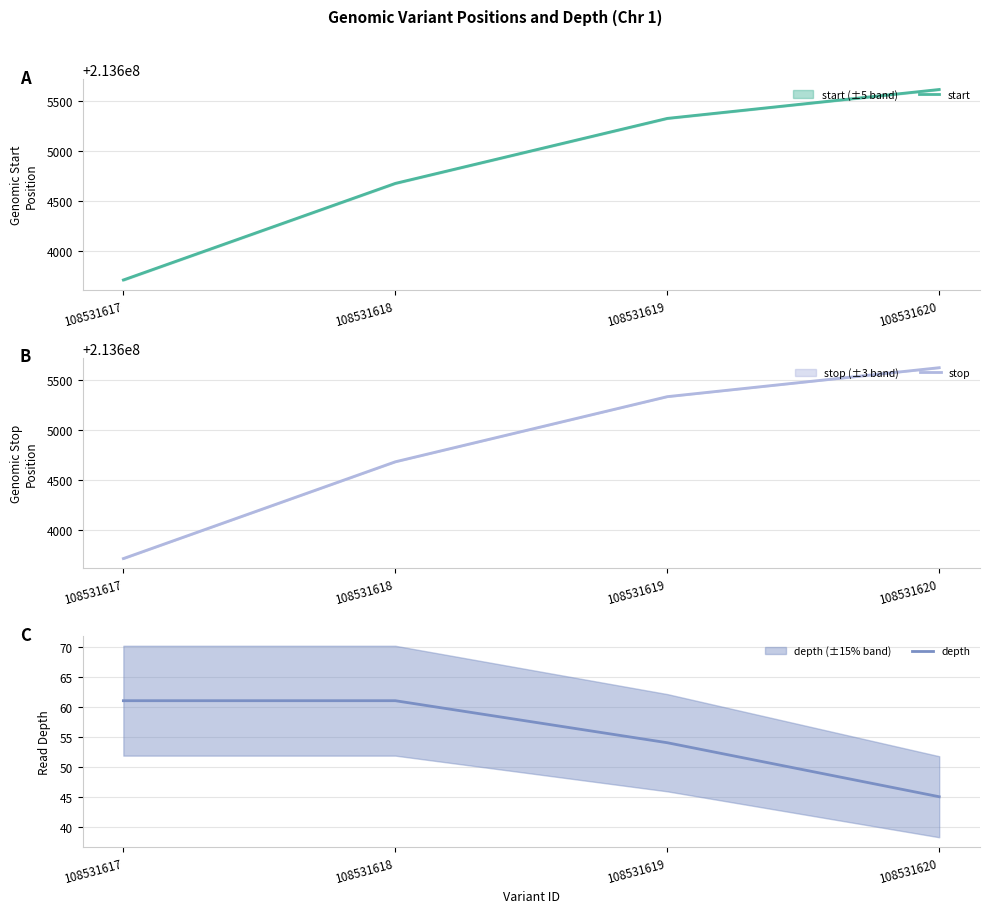

True or false: stop has more than 1 interior local peaks.

False